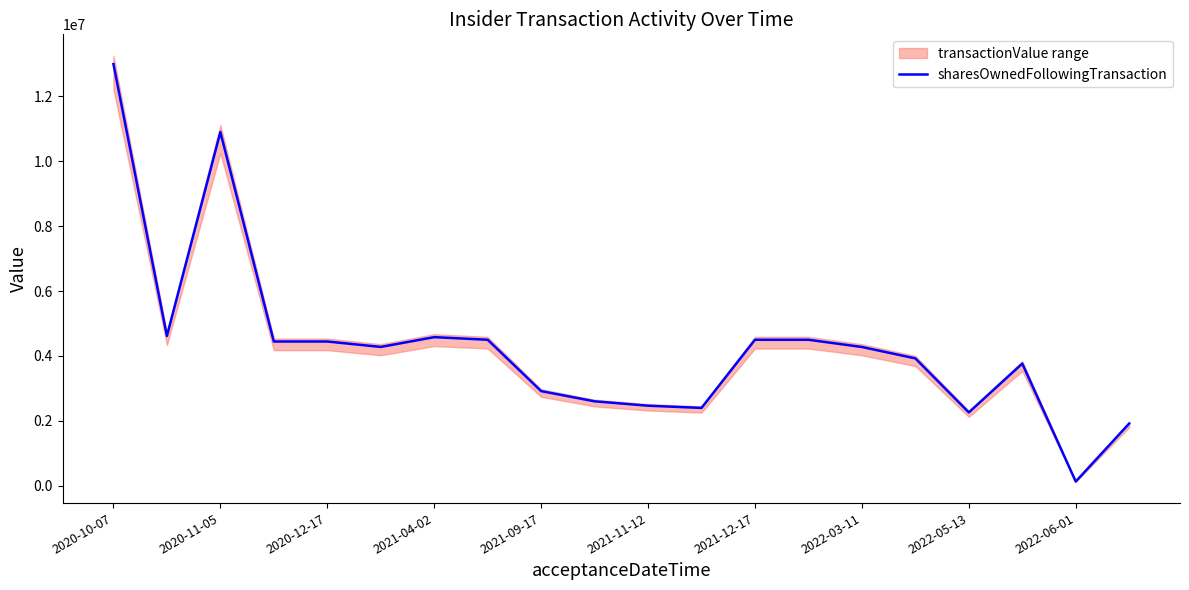

The value of sharesOwnedFollowingTransaction at 2021-11-12 is 2464145.2. True or false?

True